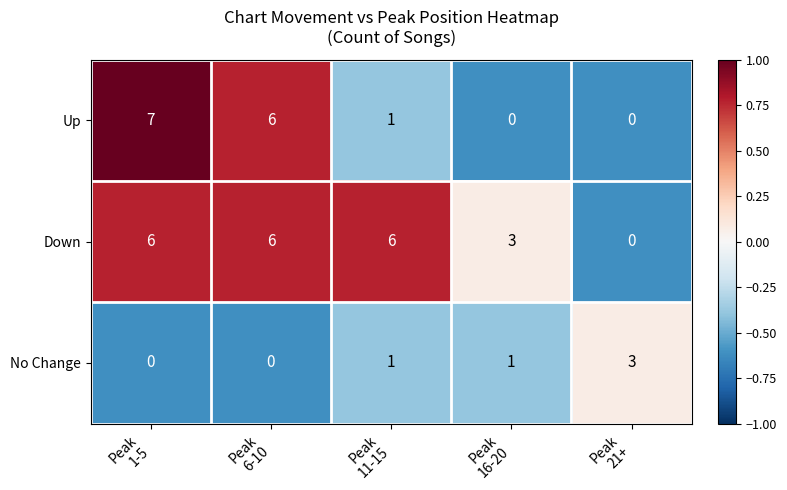

Reading left to right, extract all data points from this chart.

Up: 7	6	1	0	0
Down: 6	6	6	3	0
No Change: 0	0	1	1	3